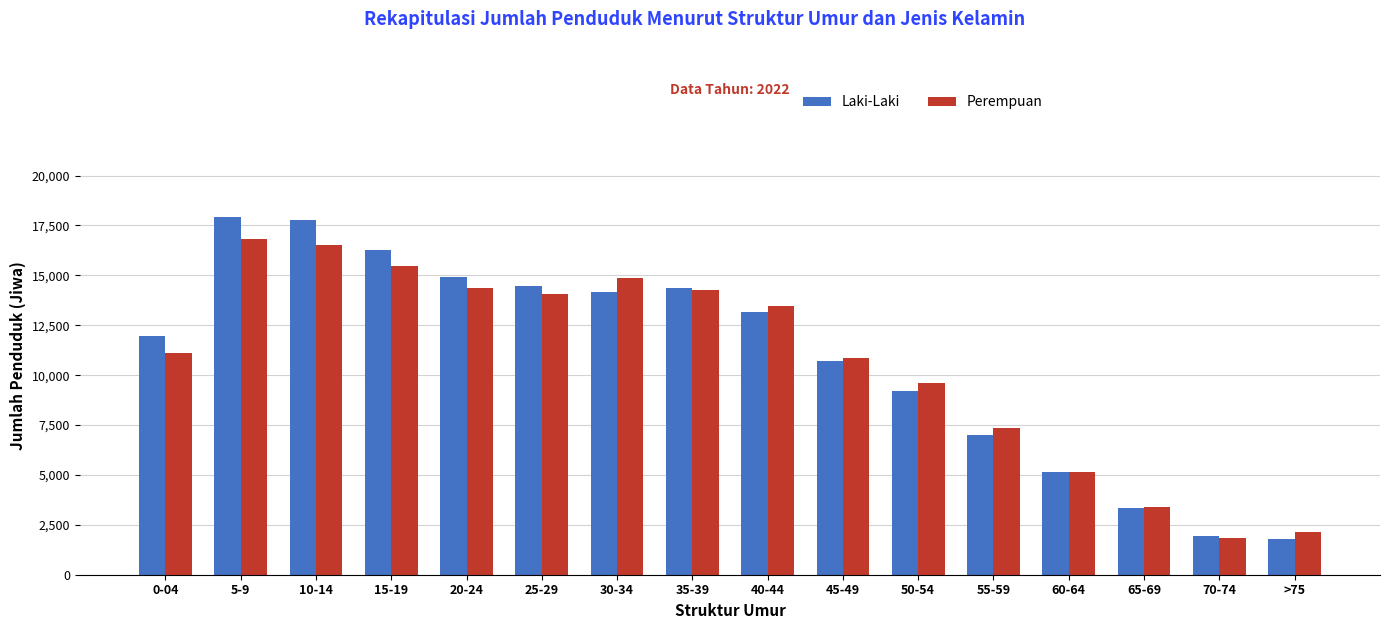

What value does the Laki-Laki series have at 0-04, to the nearest 10?

11950